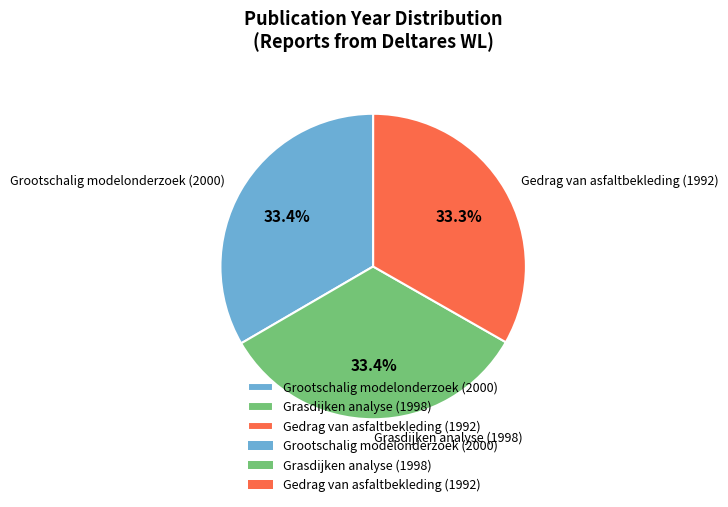

Does any single category account for the majority?

No